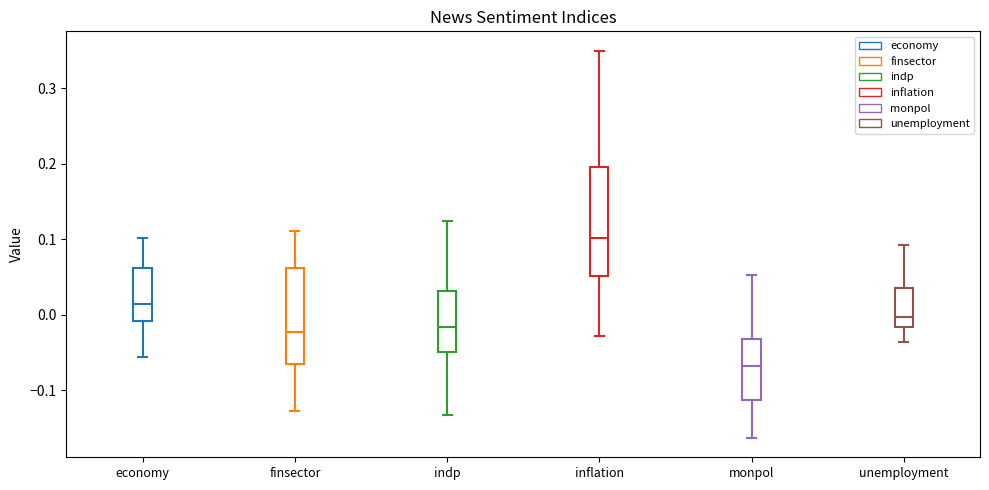

Which box is the tallest, from its lower edge to its upper edge?

inflation